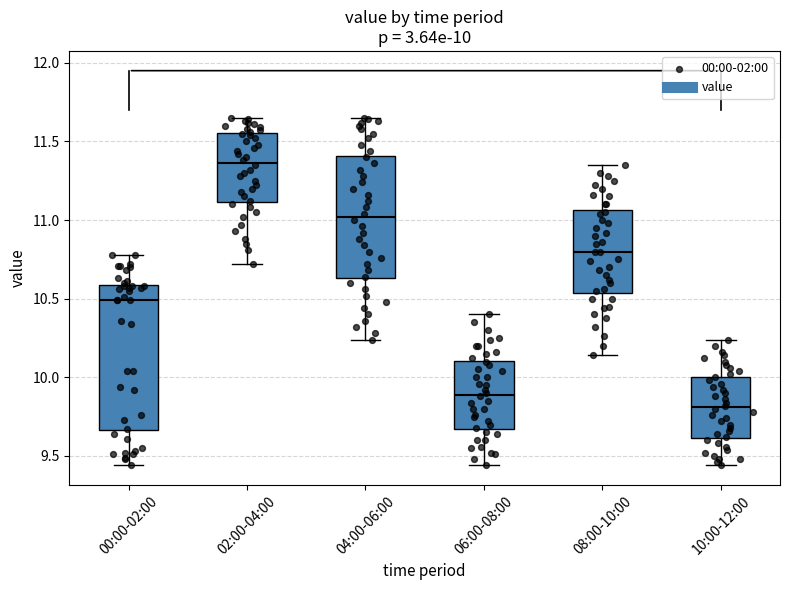

Which box's median line is the highest?

02:00-04:00